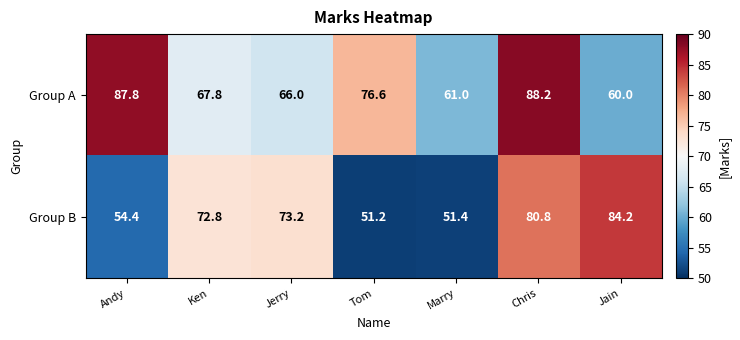

At Marry, list the series in order from largest to smallest.

Group A, Group B